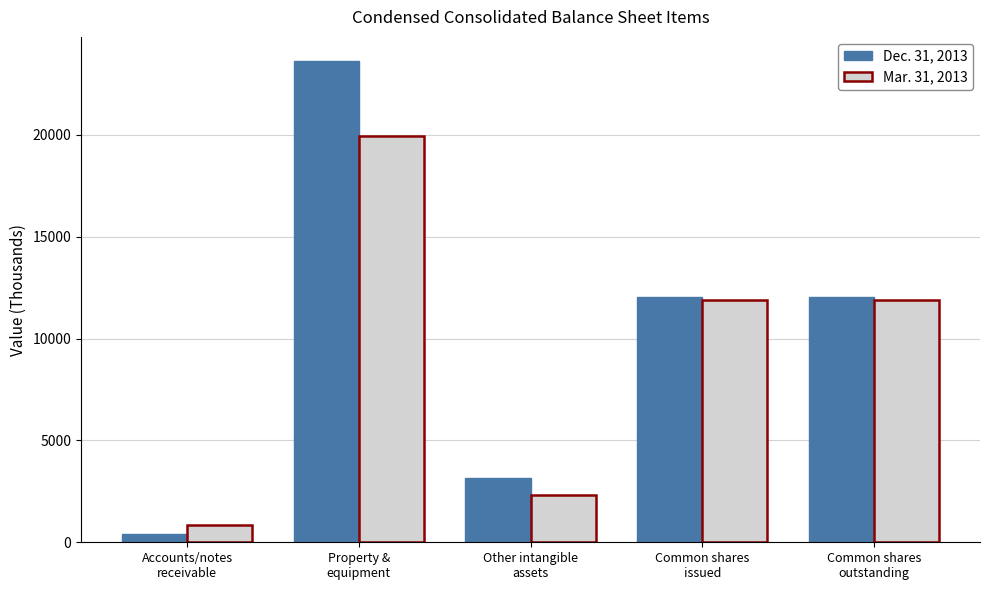

Which series has the largest total across all categories?

Dec. 31, 2013